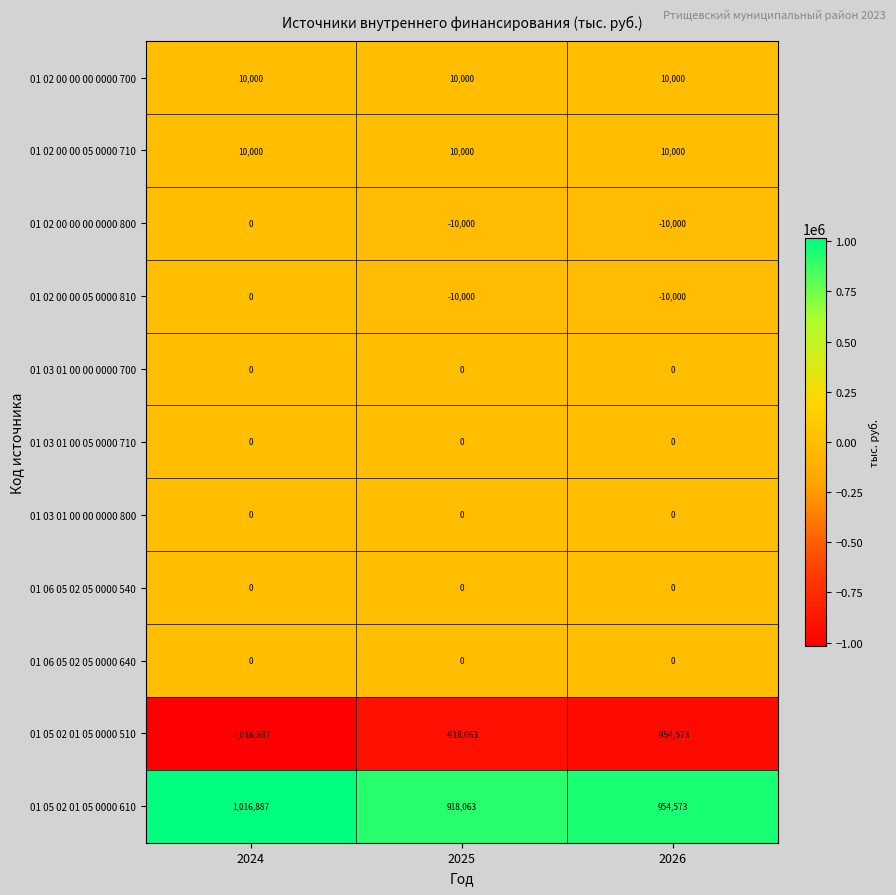

At which category does the chart reach its minimum across all series?

2024